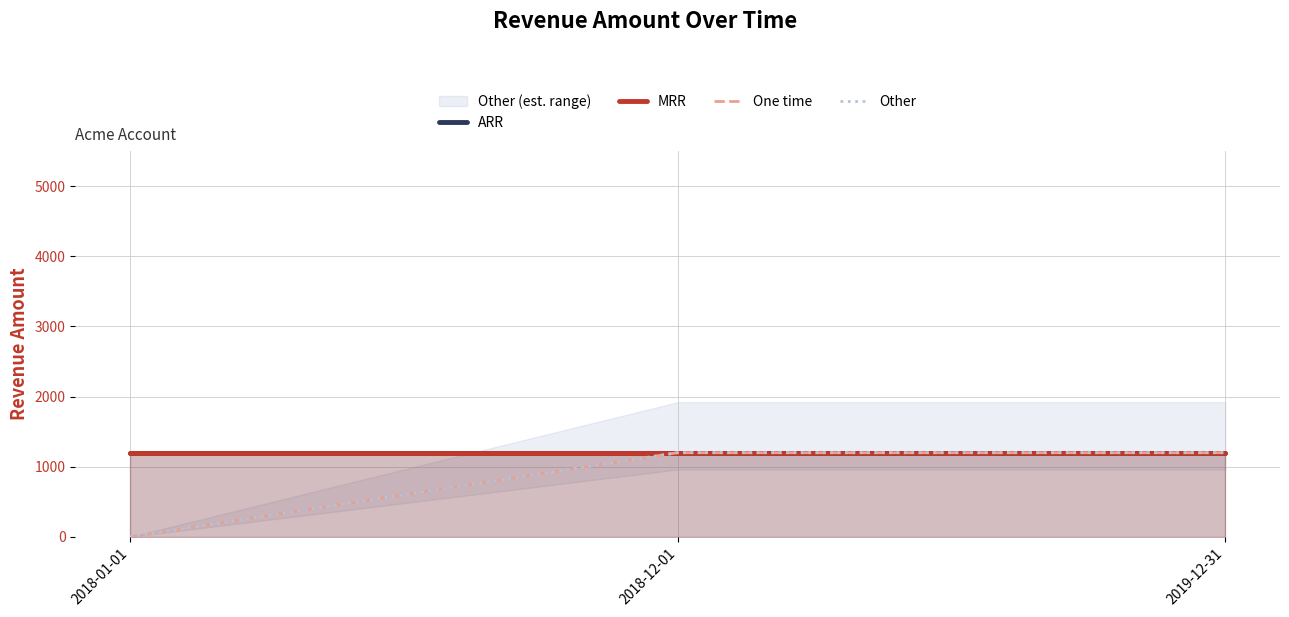

Which category has the lowest value in the MRR series?

2018-01-01